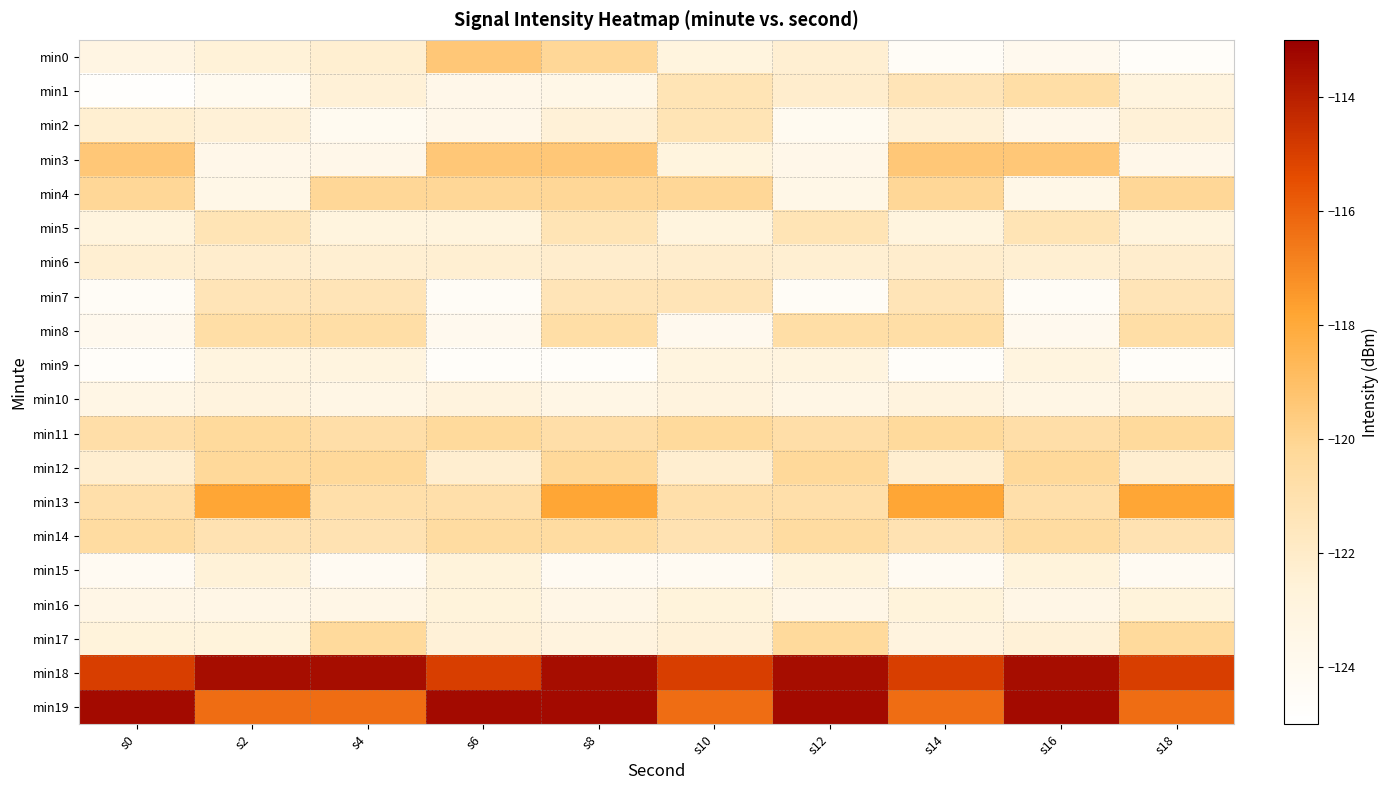

What is the maximum value shown in the chart?

-113.3